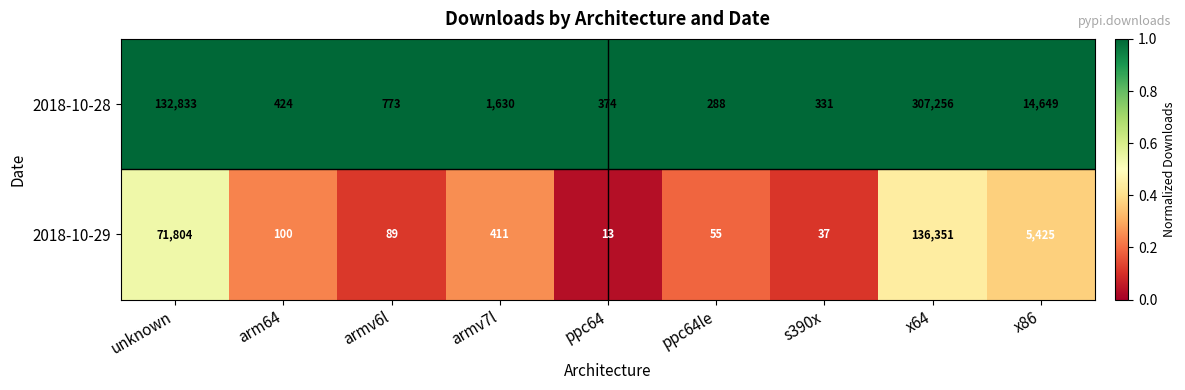

The 2018-10-28 series shows 485 at s390x. True or false?

False